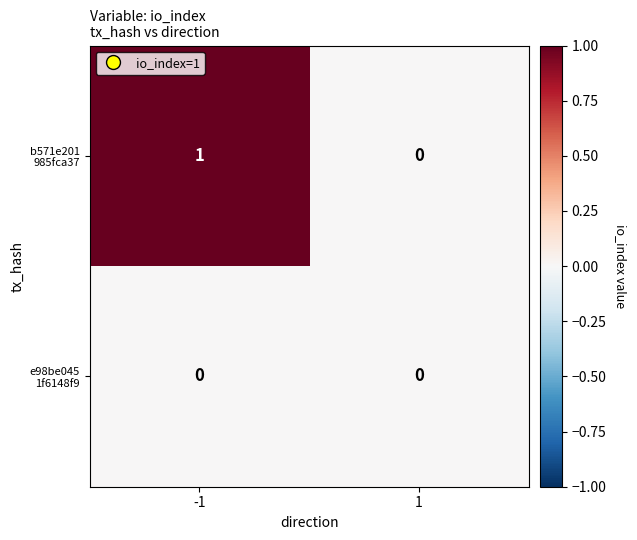

How many distinct data groups are displayed?

2